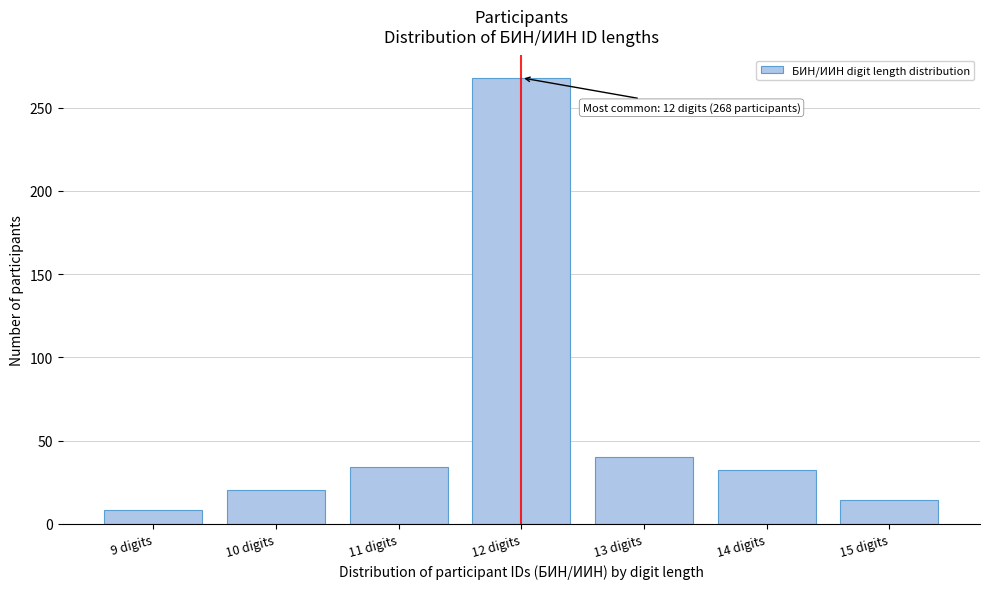

Reading left to right, what are all the values shown in this chart?

9 digits=8	10 digits=20	11 digits=34	12 digits=268	13 digits=40	14 digits=32	15 digits=14